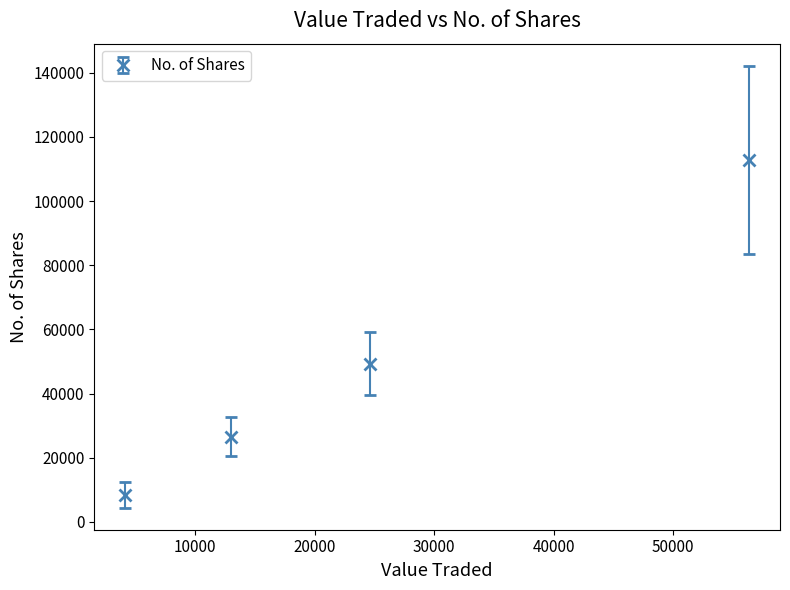

What is the average value?

49328.9